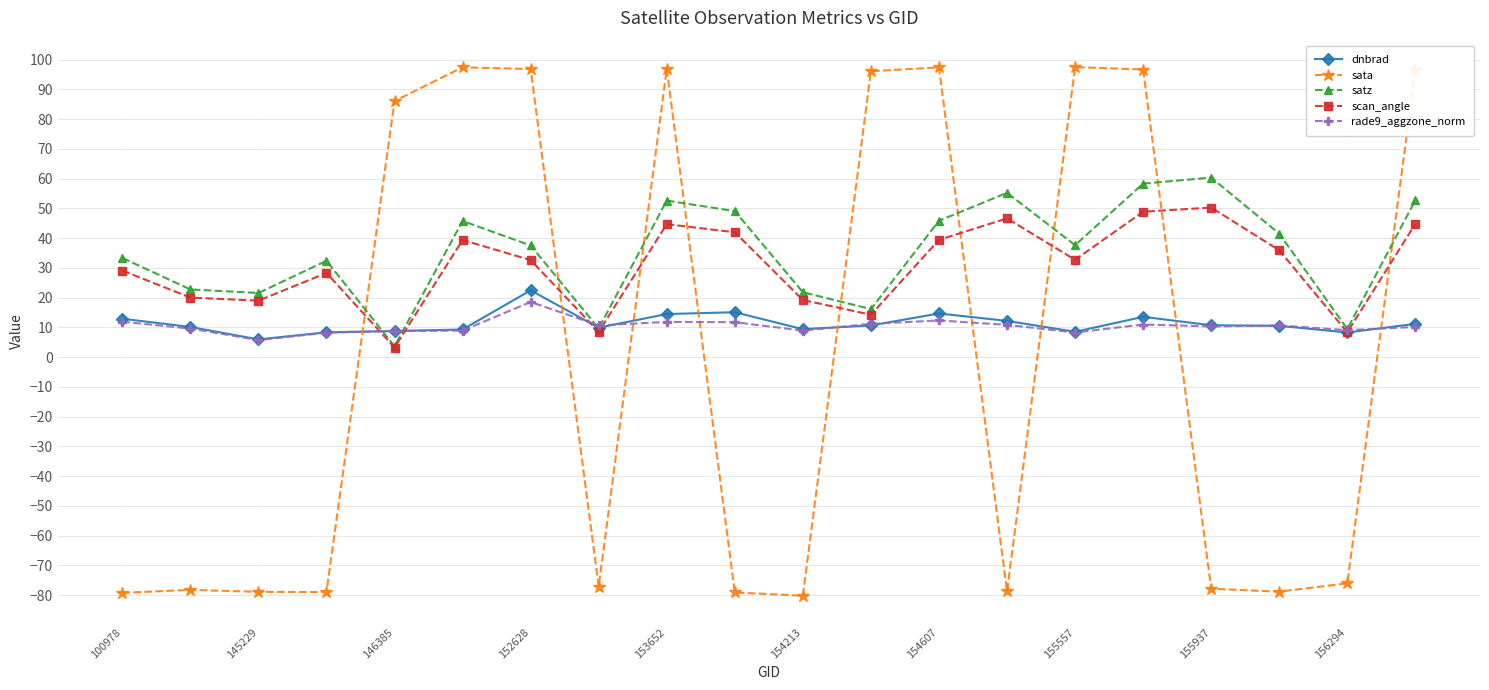

True or false: sata has more than 2 interior local peaks.

True